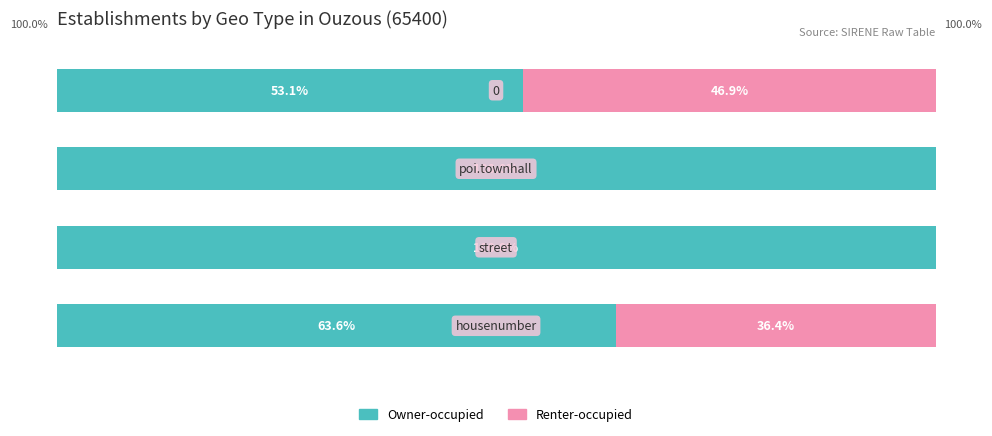

What are all the series names shown in the legend?

Owner-occupied, Renter-occupied